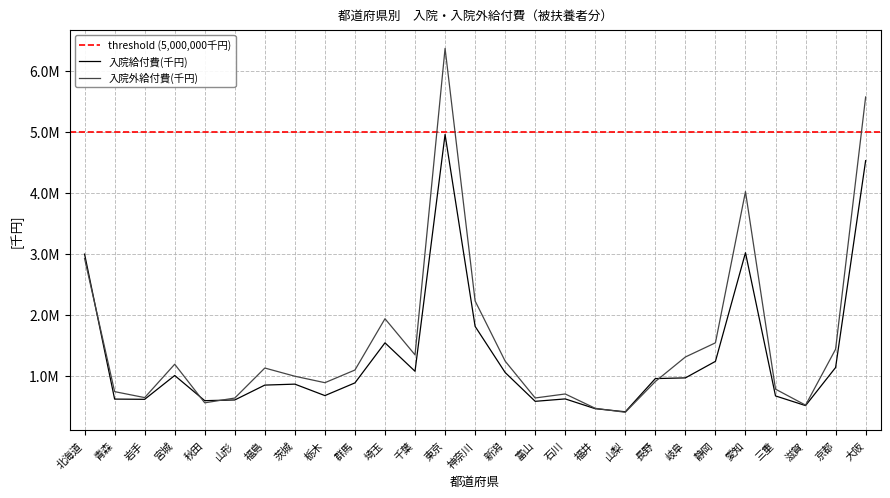

What value does the 入院給付費(千円) series have at 千葉?

1071193.1